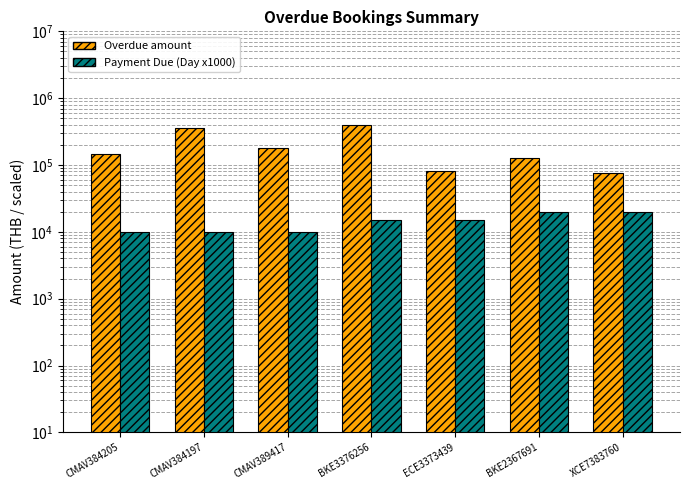

Reading left to right, what are all the values shown in this chart?

Overdue amount: 145250	352730	177600	394770	82180	126380	74698
Payment Due (Day x1000): 10000	10000	10000	15000	15000	20000	20000